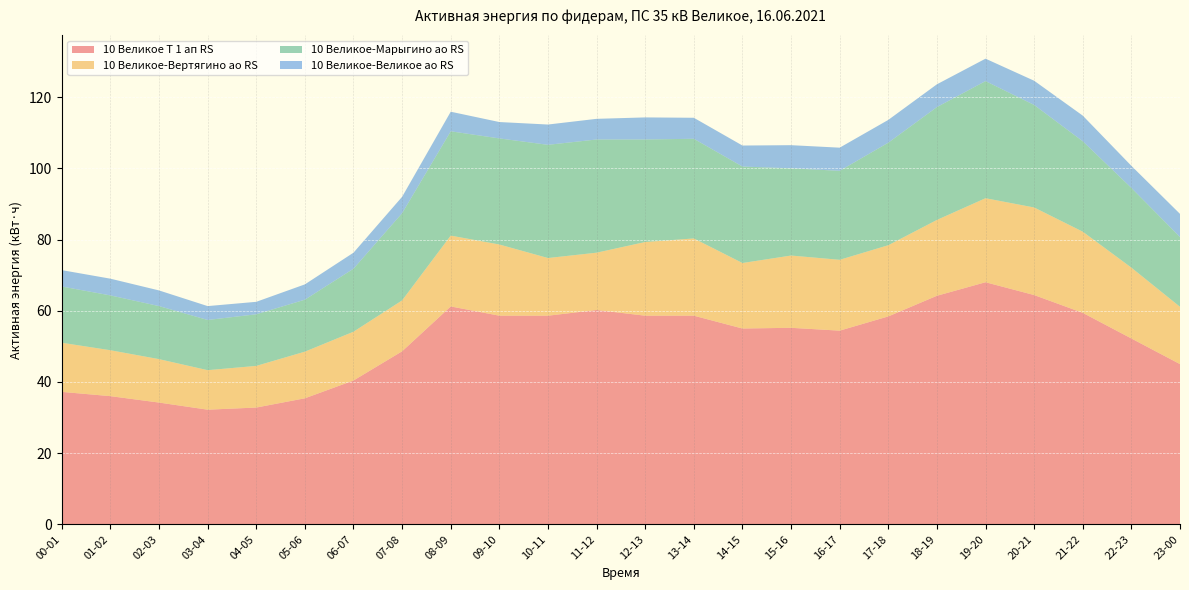

Reading left to right, extract all data points from this chart.

10 Великое Т 1 ап RS: 37.2	36.0	34.2	32.2	32.8	35.4	40.4	48.6	61.2	58.6	58.6	60.2	58.6	58.6	55.0	55.2	54.4	58.4	64.2	68.0	64.4	59.4	52.2	45.0
10 Великое-Вертягино ао RS: 13.8	12.9	12.2	11.1	11.7	13.1	13.7	14.3	19.9	20.0	16.2	16.1	20.7	21.7	18.4	20.3	19.9	20.0	21.3	23.6	24.6	22.8	19.9	16.1
10 Великое-Марыгино ао RS: 15.8	15.4	14.9	14.1	14.5	14.6	17.7	24.5	29.3	29.8	31.8	31.8	28.8	28.0	27.1	24.5	25.0	28.8	31.7	32.9	28.8	25.4	22.4	19.6
10 Великое-Великое ао RS: 4.6	4.7	4.4	3.9	3.5	4.3	4.5	4.6	5.5	4.6	5.7	5.8	6.2	5.9	5.9	6.5	6.5	6.4	6.4	6.3	6.8	7.2	6.2	6.5